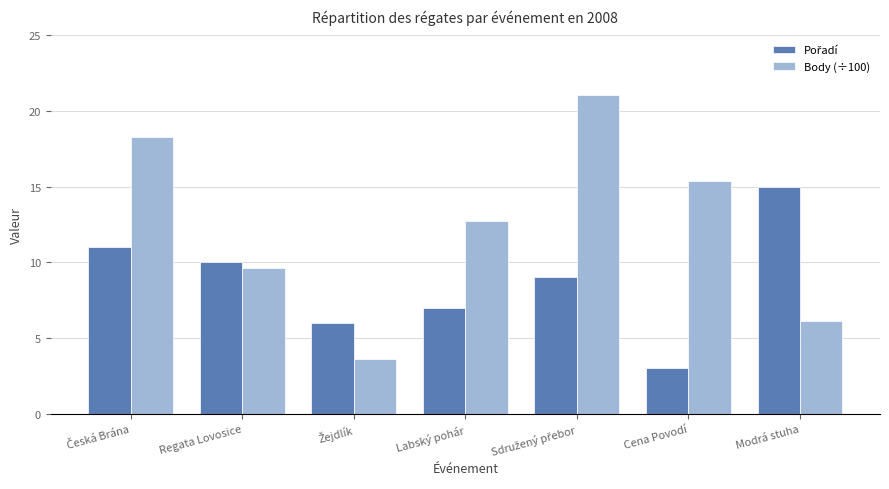

What is the label of the 4th bar from the right?

Labský pohár